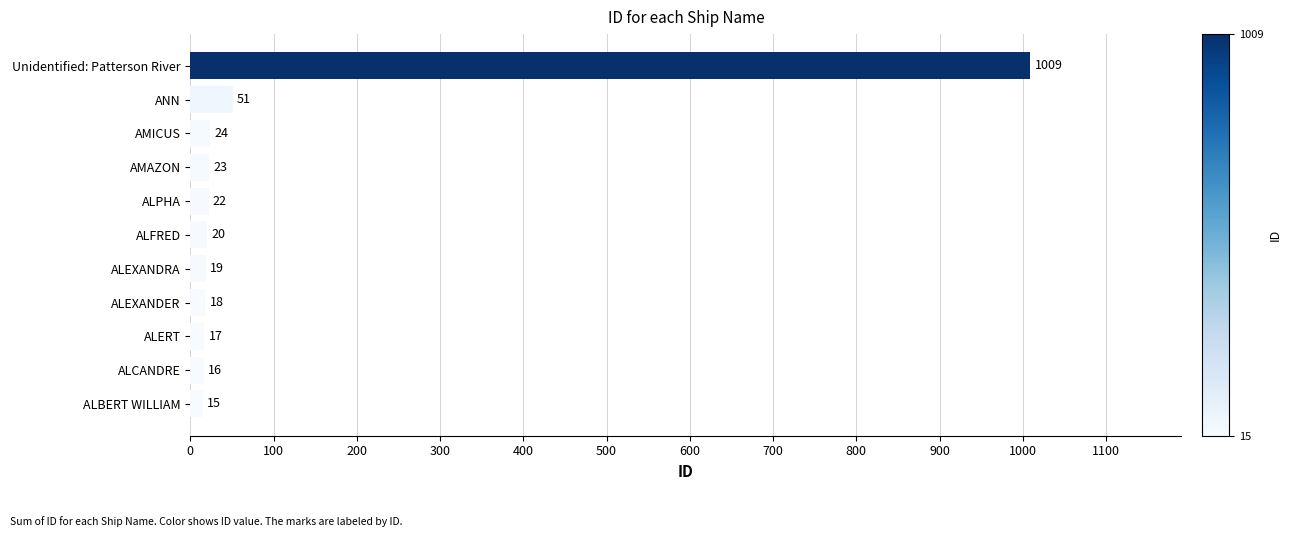

Are the bars grouped side by side (vs. stacked)?

No